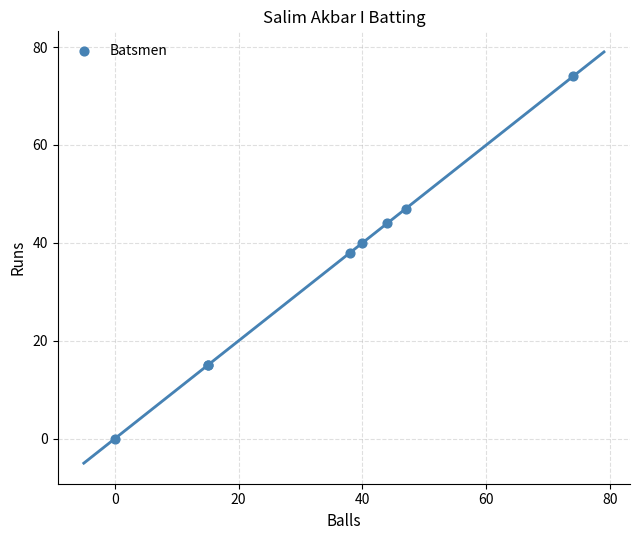

What Y value in the scatter plot is closest to 37?

38